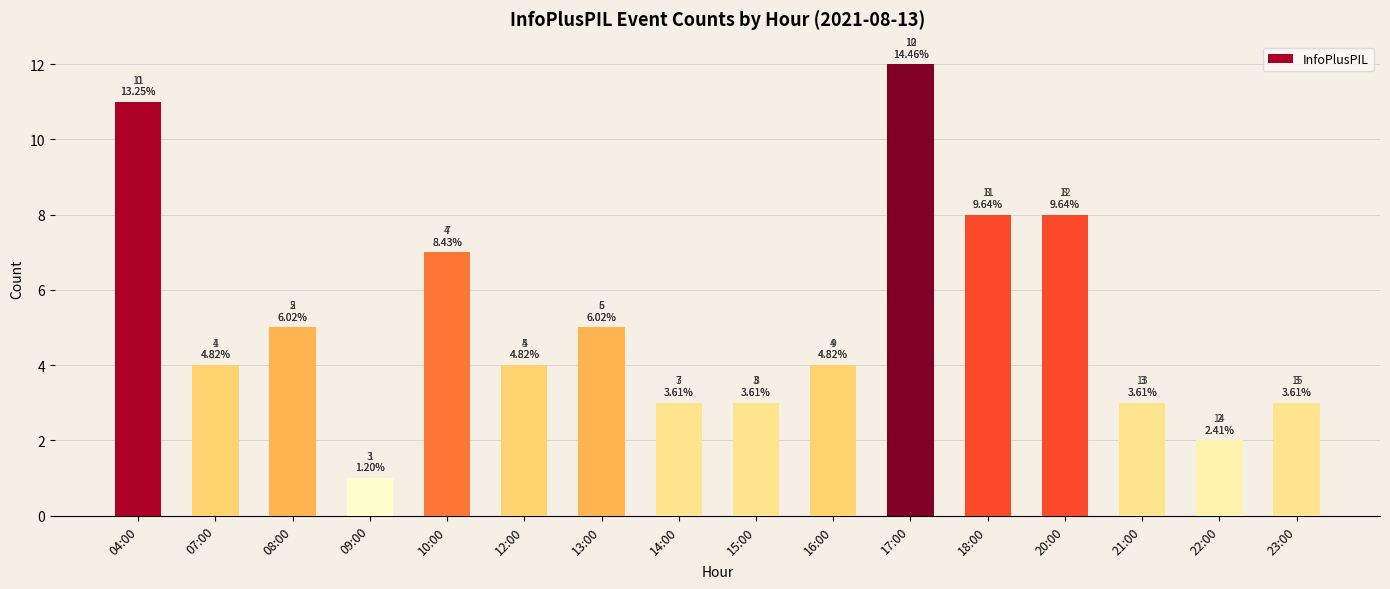

Which label corresponds to the smallest value in the chart?

09:00